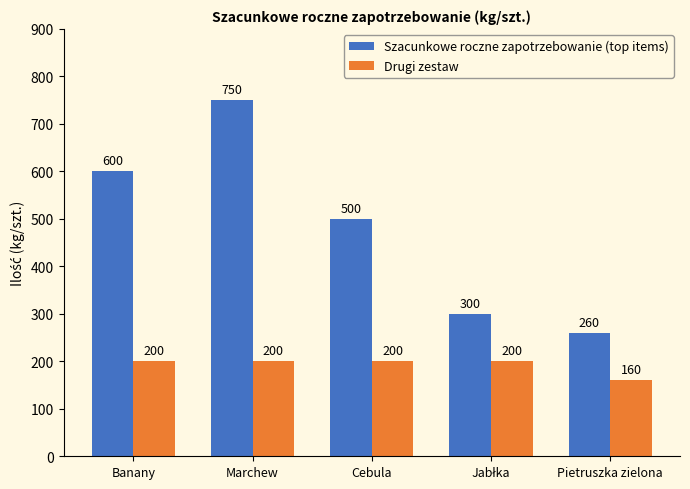

Is the value of Drugi zestaw at Marchew greater than the value of Szacunkowe roczne zapotrzebowanie (top items) at Banany?

No